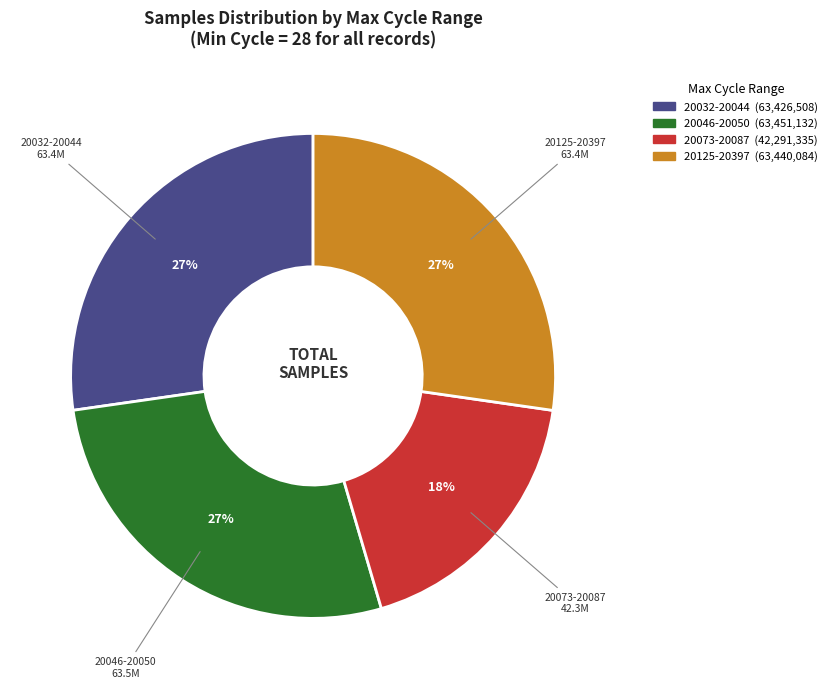

What is the ratio of the value at 20046-20050 to the value at 20032-20044?

1.0